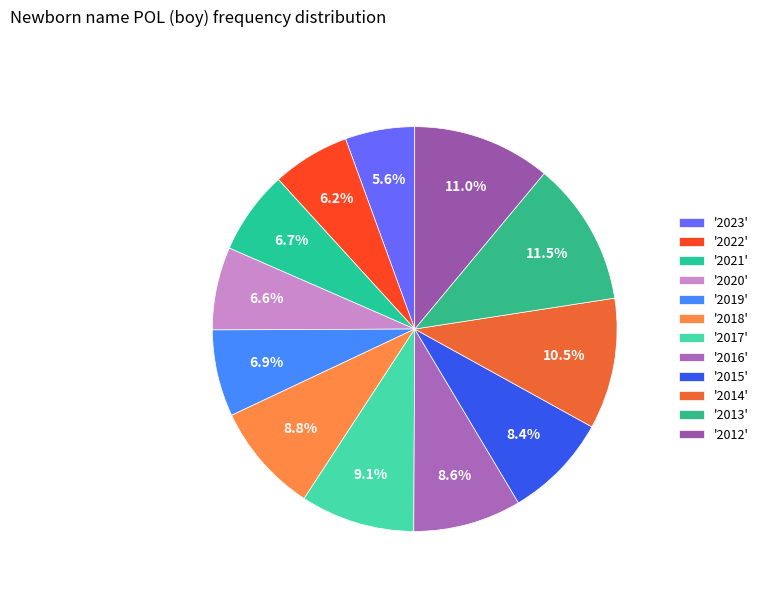

Rank the categories by value from highest to lowest.

2013, 2012, 2014, 2017, 2018, 2016, 2015, 2019, 2021, 2020, 2022, 2023